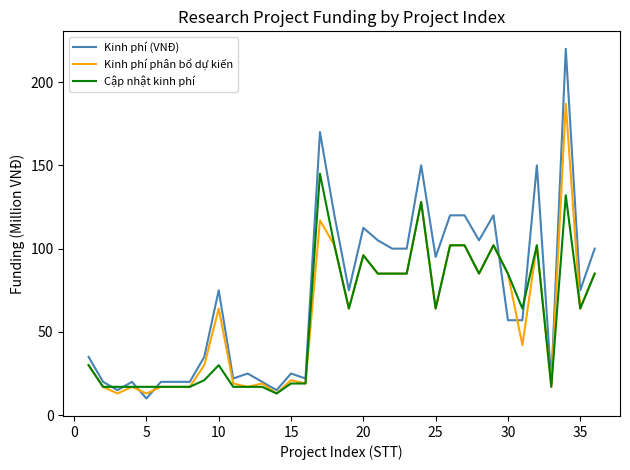

At how many categories does at least one series exceed 89?

15